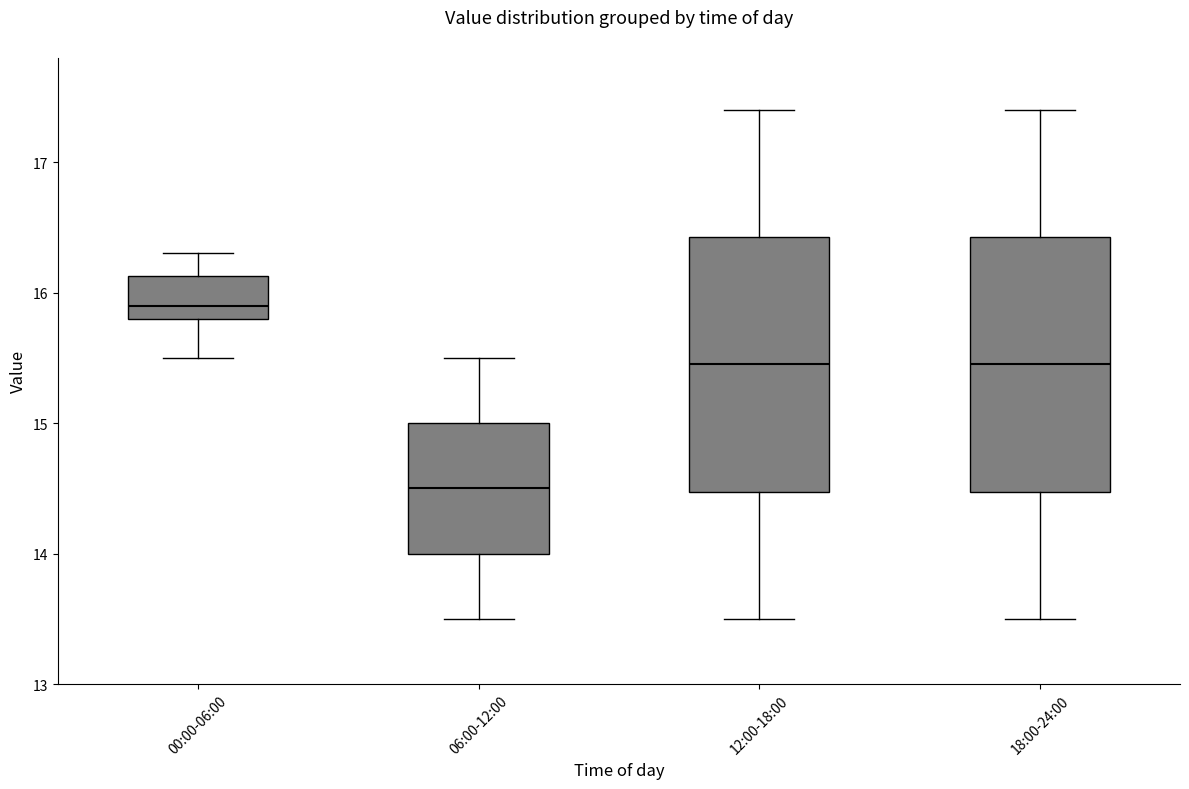

Reading left to right, transcribe this box plot: for each box, give where its median line is, the range the box spans, and where its two whiskers end, as read against the y-axis. The values are not printed on the chart, so give them approximately, as read against the axis.

00:00-06:00: median 15.9, box 15.8 to 16.1, whiskers 15.5 to 16.3
06:00-12:00: median 14.5, box 14.0 to 15.0, whiskers 13.5 to 15.5
12:00-18:00: median 15.5, box 14.5 to 16.4, whiskers 13.5 to 17.4
18:00-24:00: median 15.5, box 14.5 to 16.4, whiskers 13.5 to 17.4